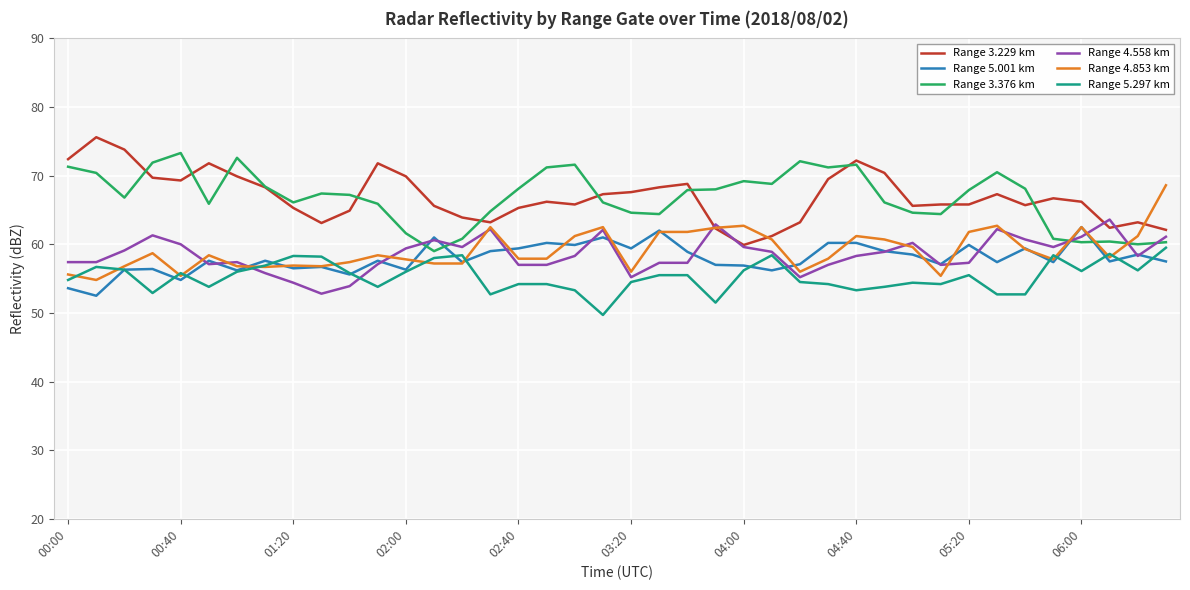

True or false: Range 3.376 km and Range 3.229 km intersect in this chart.

True